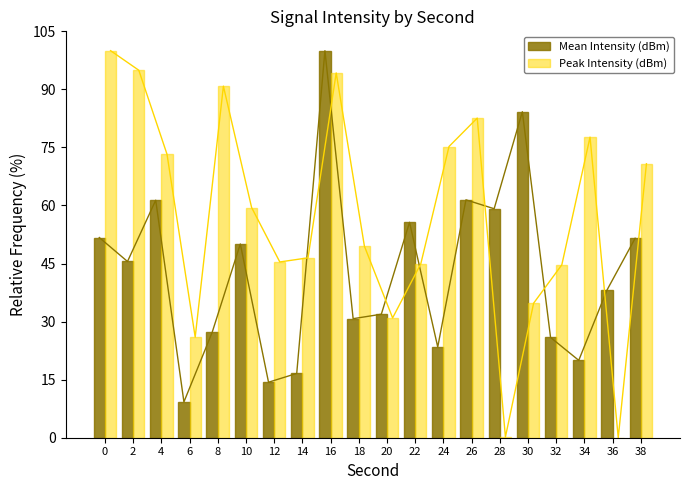

What is the difference between the Peak Intensity (dBm) values at 32 and 14?

1.8